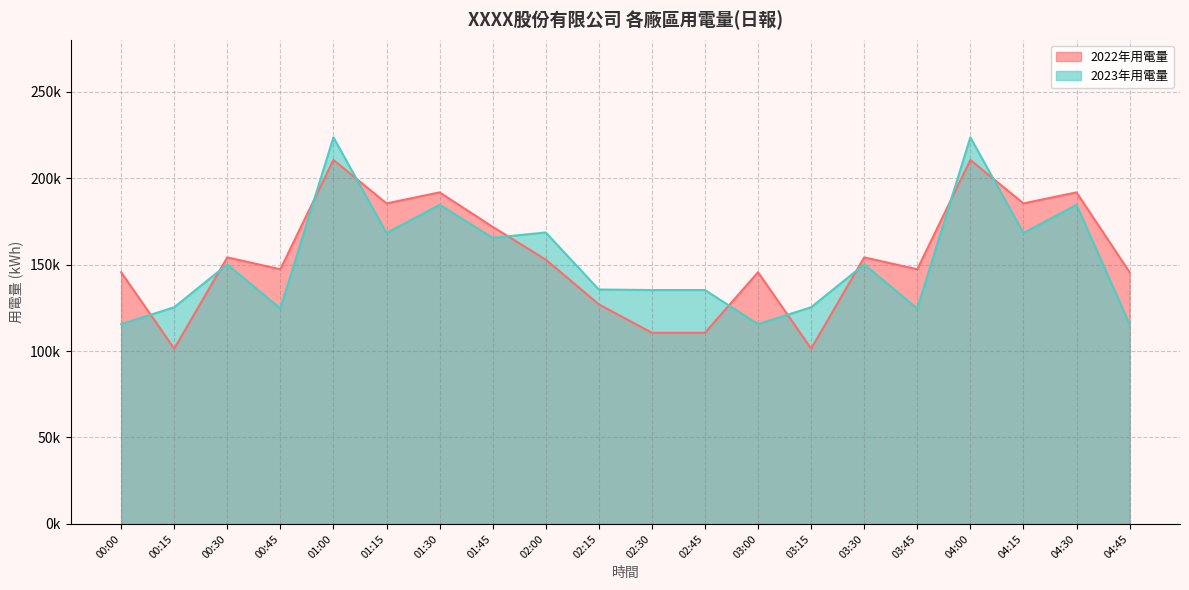

Which has a higher value, 01:15 or 03:15?

01:15